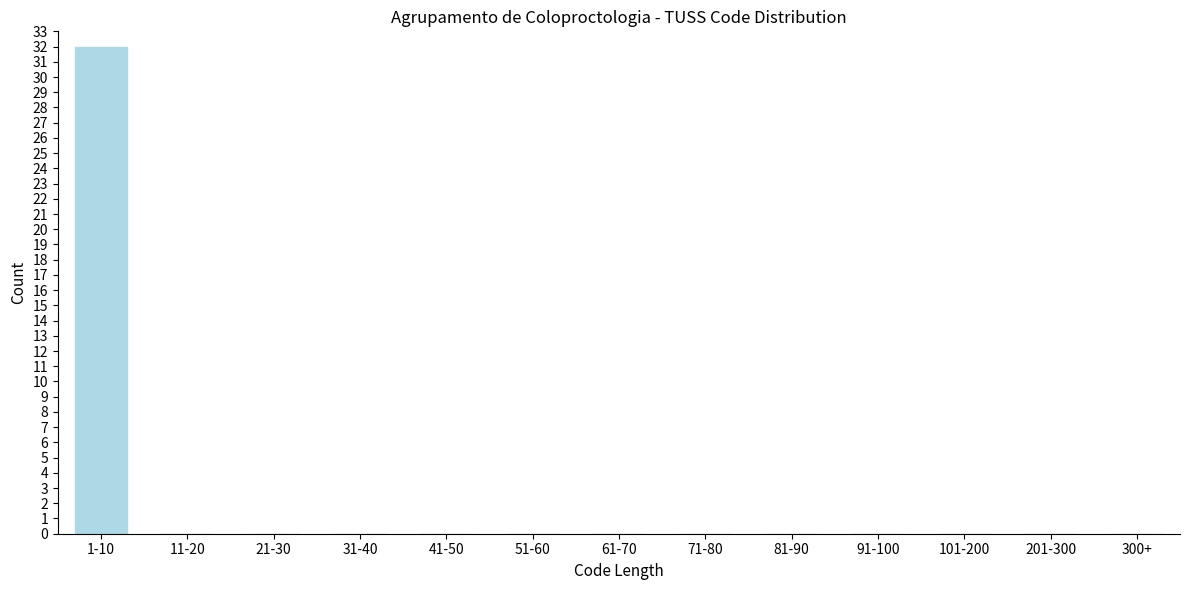

Reading left to right, extract all data points from this chart.

1-10=32	11-20=0	21-30=0	31-40=0	41-50=0	51-60=0	61-70=0	71-80=0	81-90=0	91-100=0	101-200=0	201-300=0	300+=0